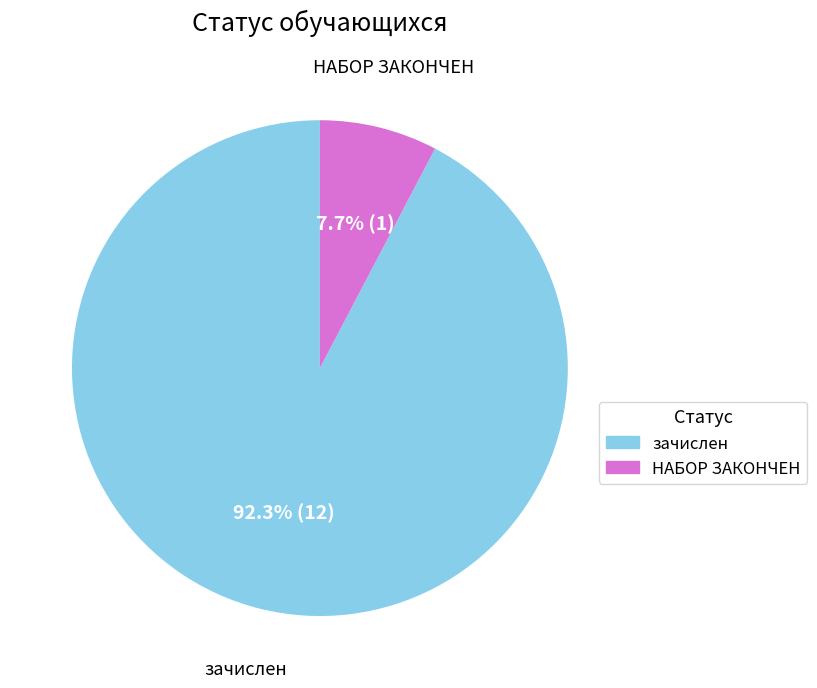

To the nearest percent, what is the average slice percentage?

50%